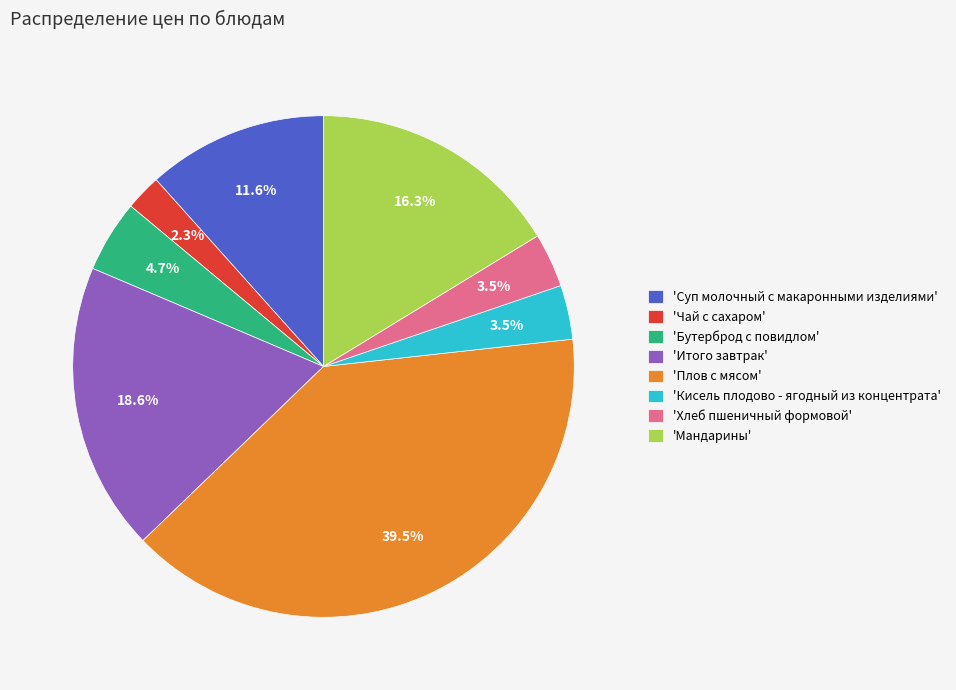

What is the ratio of the value at 'Итого завтрак' to the value at 'Мандарины'?

1.1